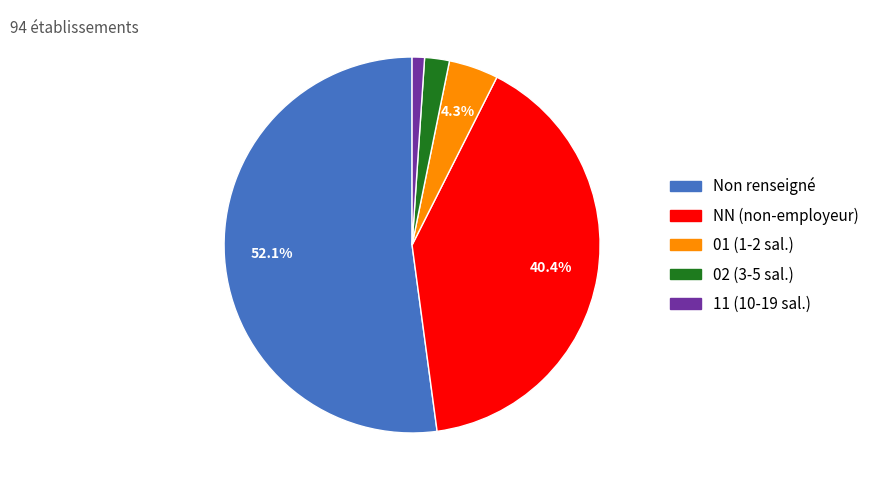

How many slices are in this pie chart?

5